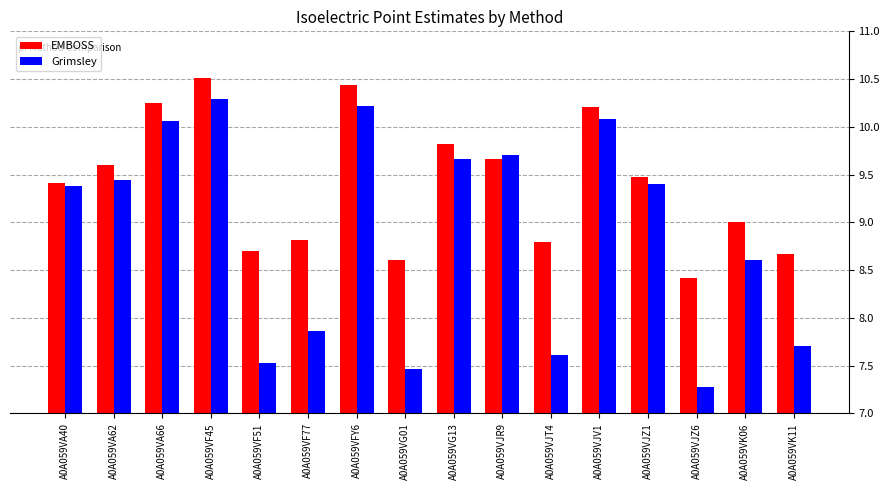

What is the average value of the Grimsley series?

8.9